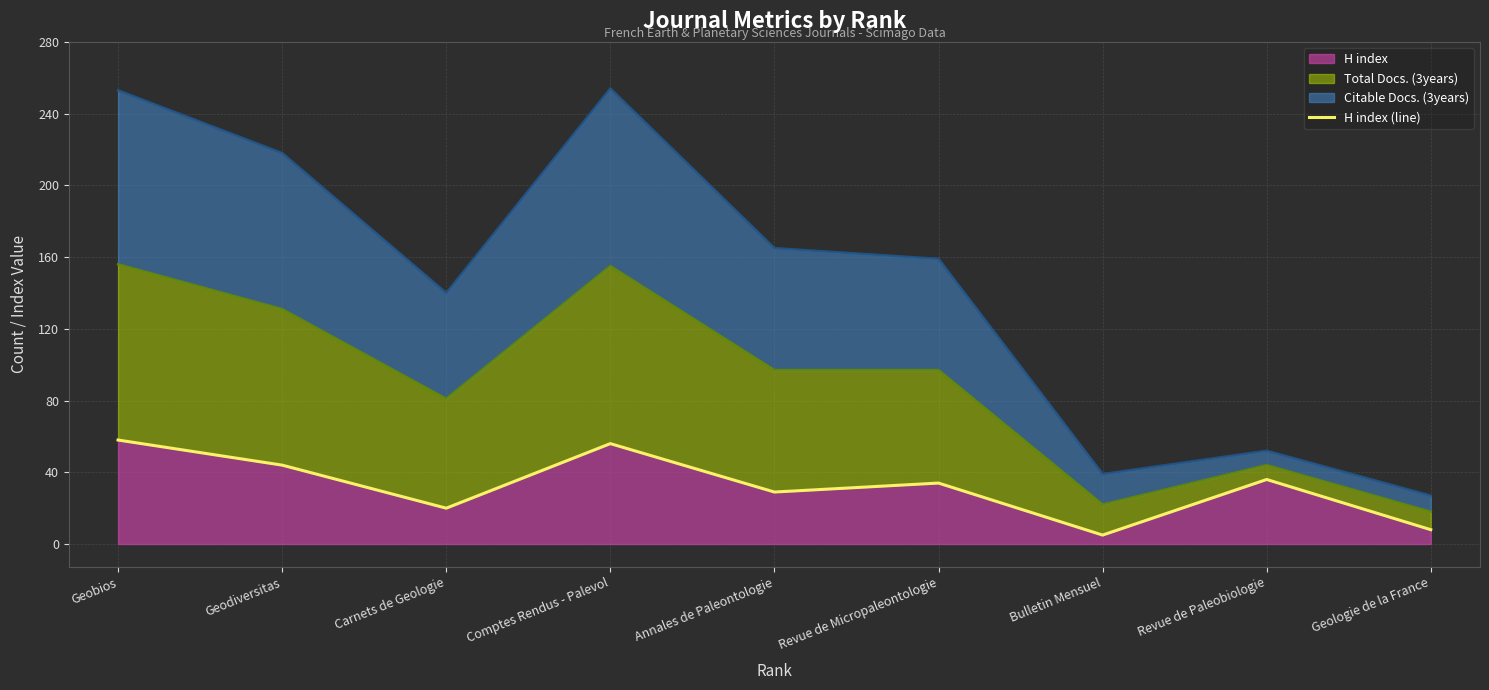

List the labels in order of value, largest first.

Geobios, Comptes Rendus - Palevol, Geodiversitas, Revue de Paleobiologie, Revue de Micropaleontologie, Annales de Paleontologie, Carnets de Geologie, Geologie de la France, Bulletin Mensuel